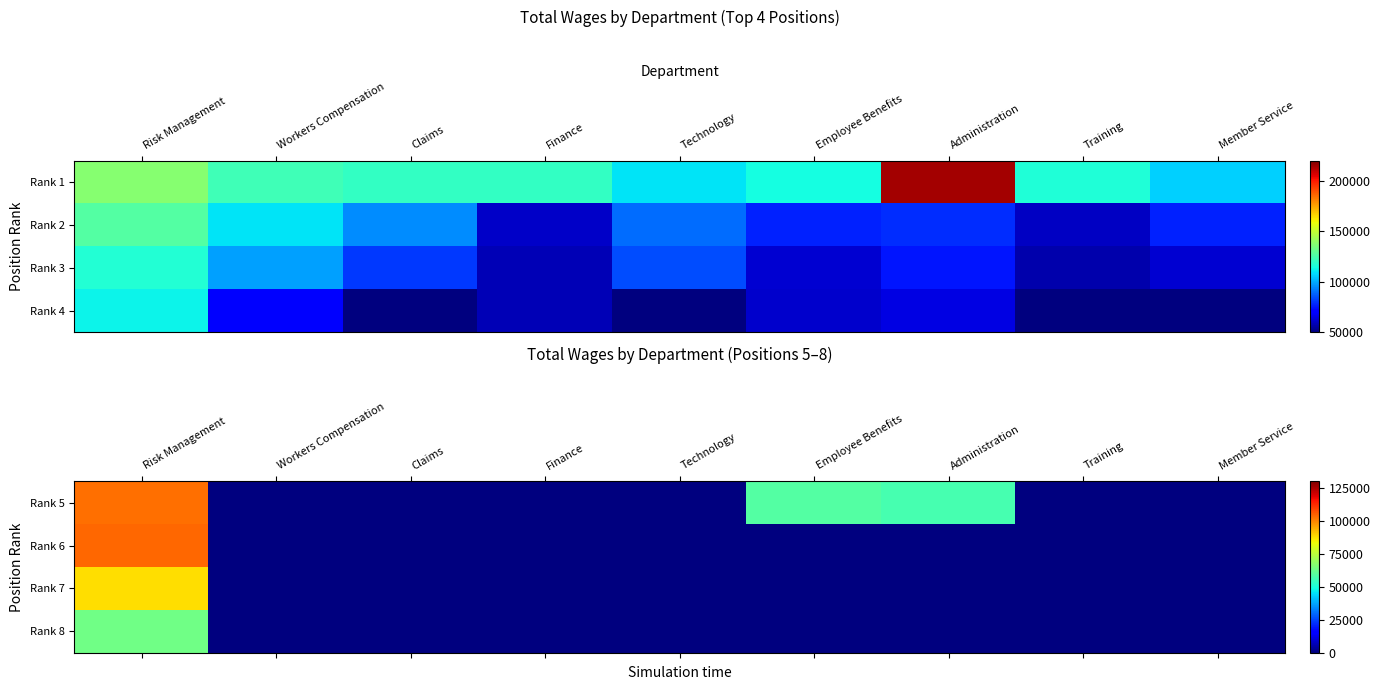

At how many categories does at least one series exceed 92273?

1